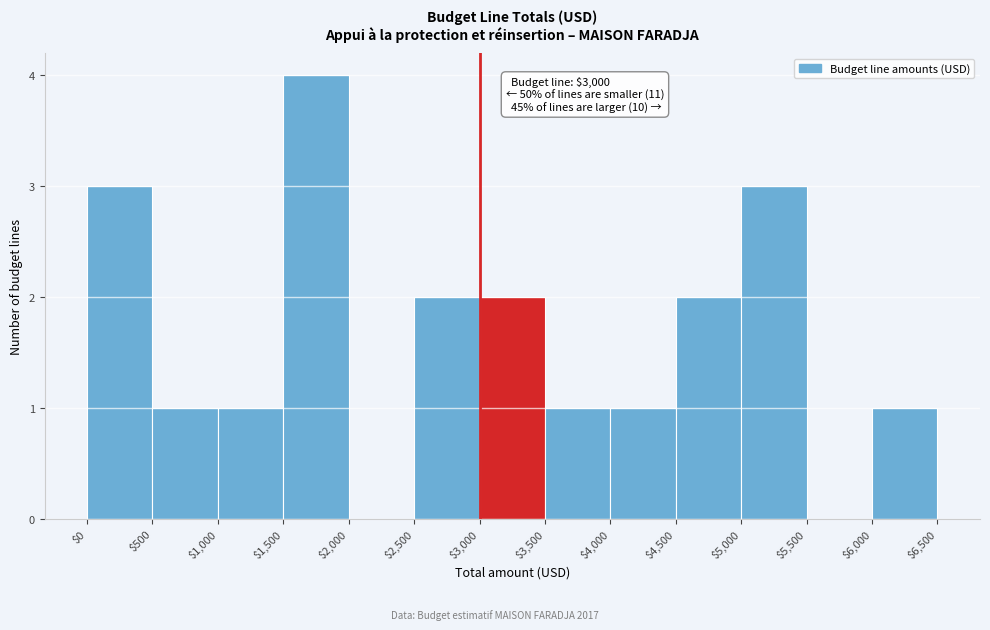

Which range on the x-axis has the tallest bar?

$1,500 to $2,000